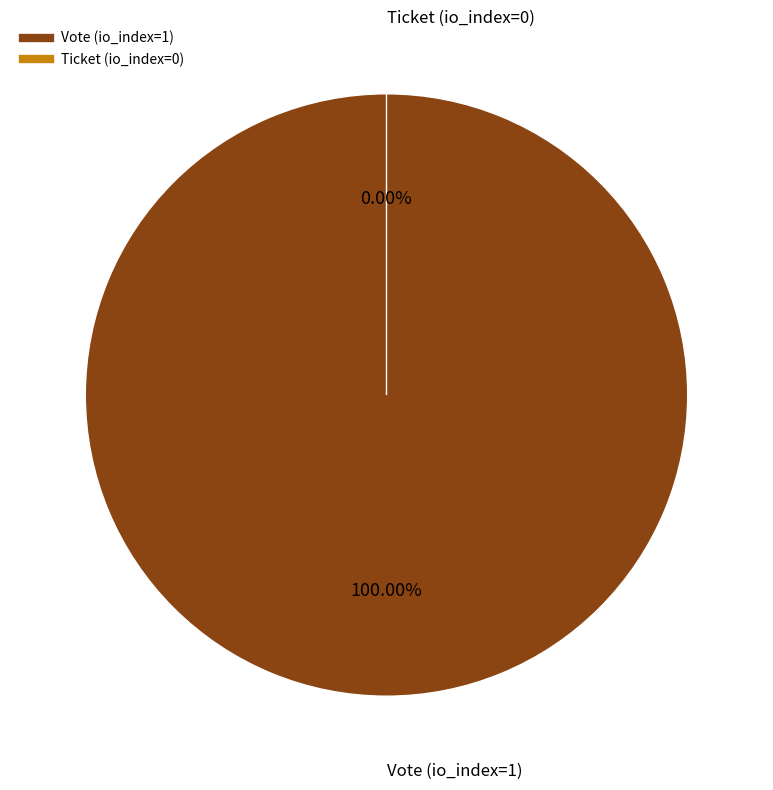

Which category has the biggest portion of the pie?

Vote (io_index=1)